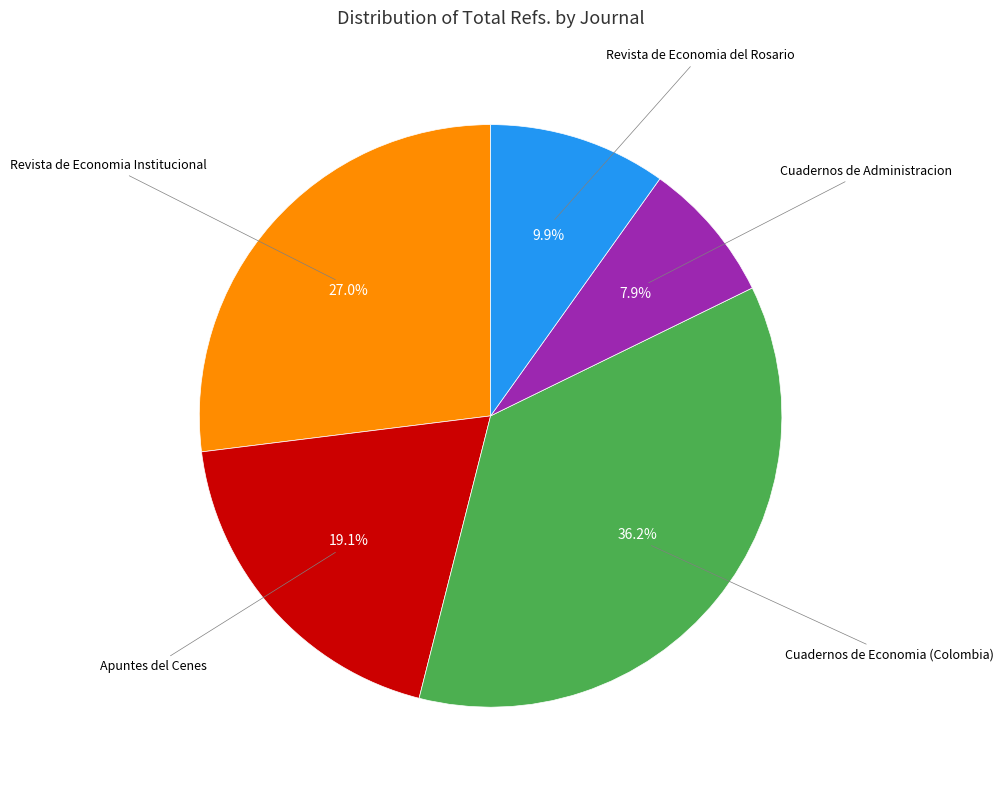

Is there a majority slice in this chart?

No